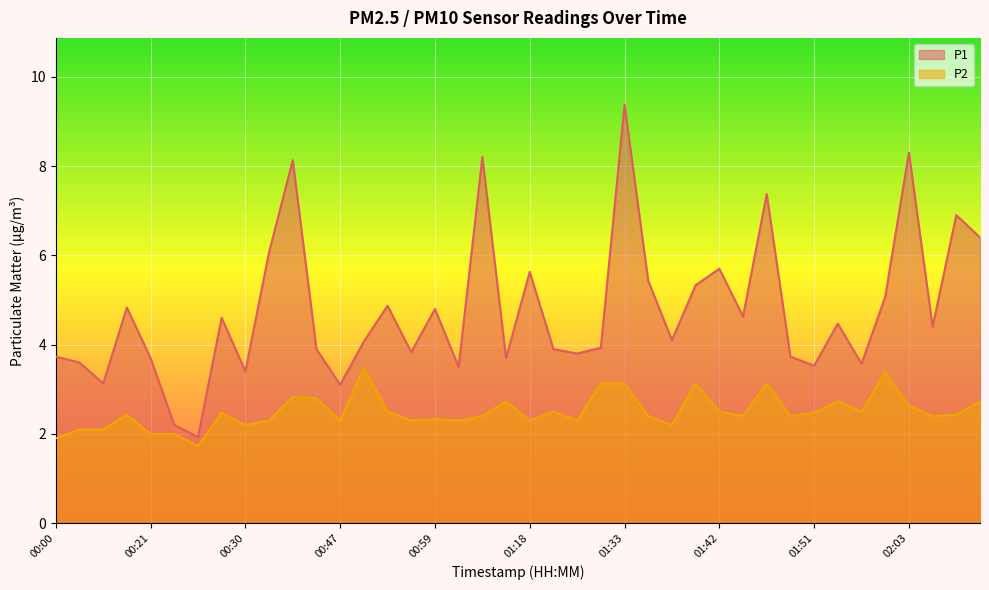

Which series has the widest spread of values?

P1